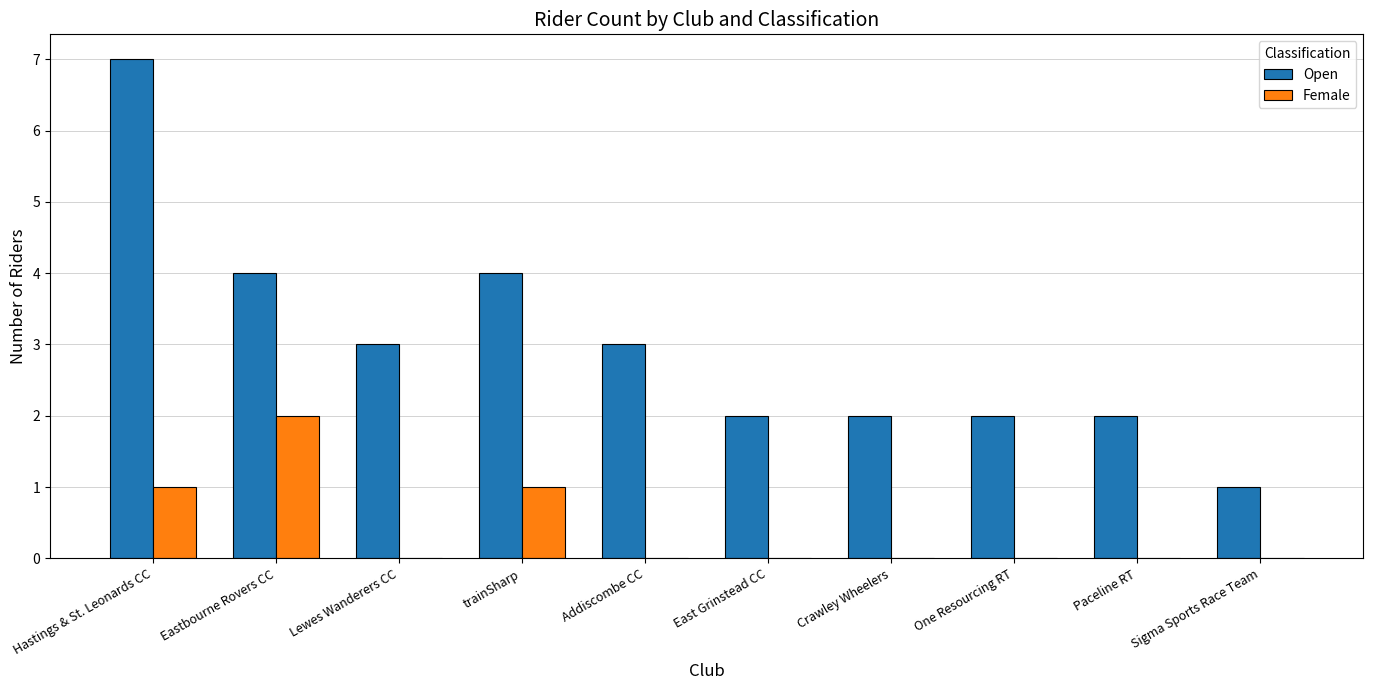

The value of Female at Addiscombe CC is 1. True or false?

False